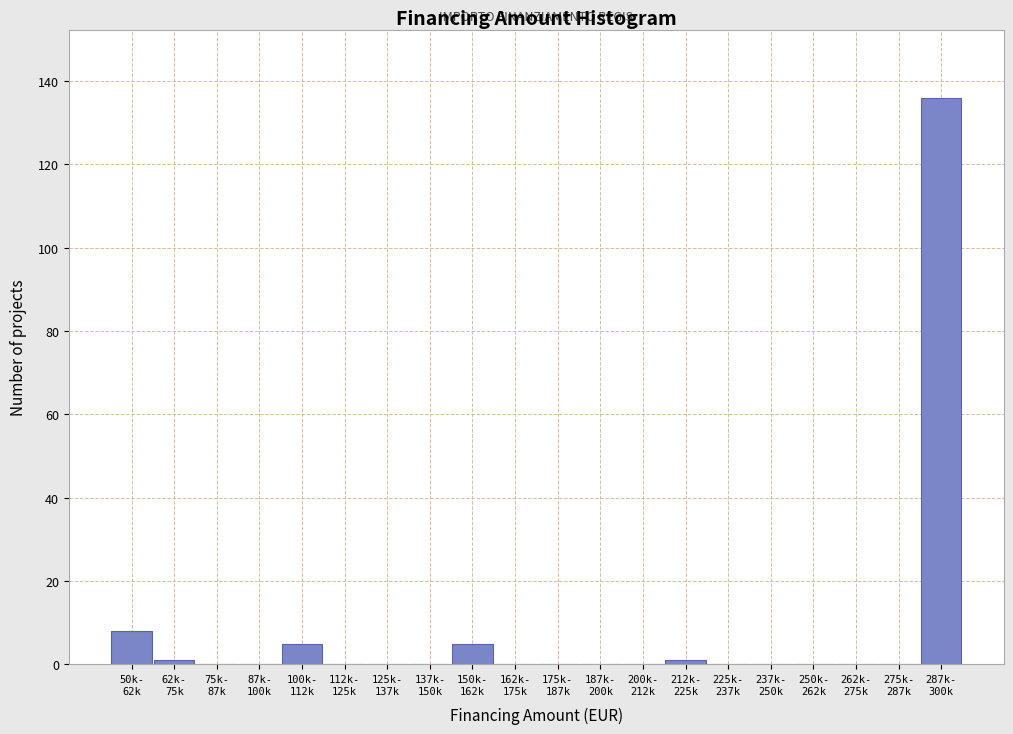

What is the sum of all values?

156